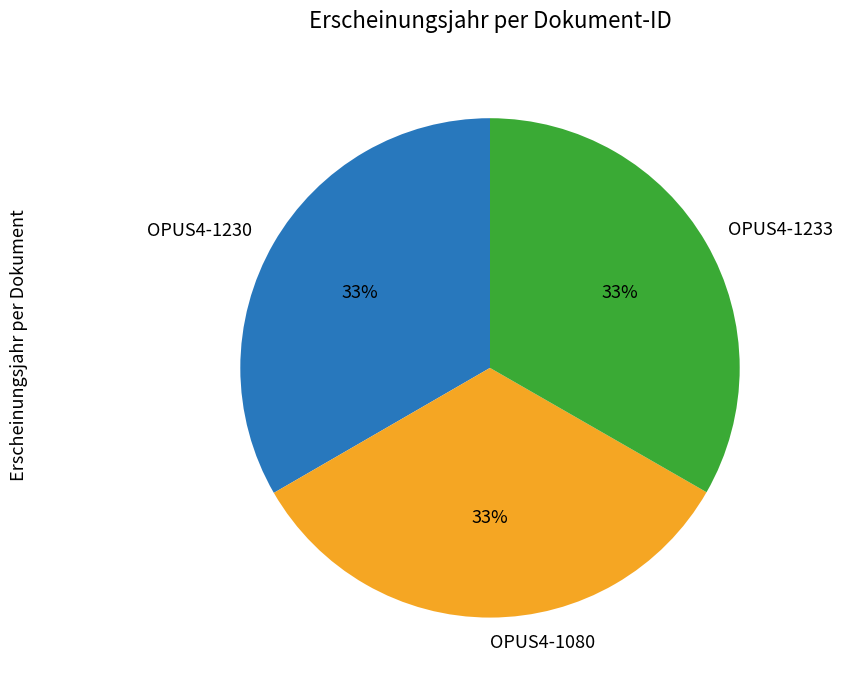

To the nearest percent, what percentage of the pie is OPUS4-1230?

33%